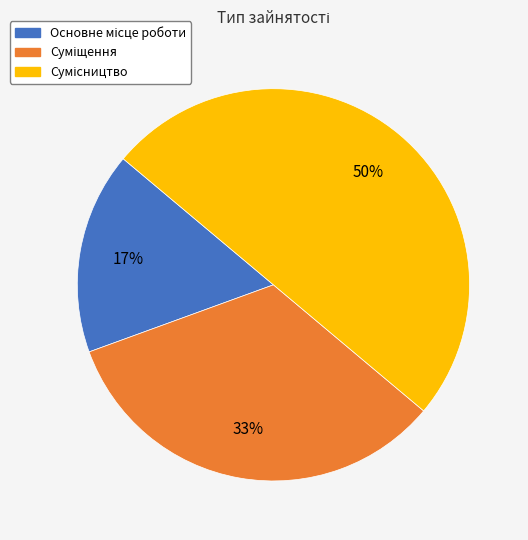

To the nearest percent, what is the average slice percentage?

33%